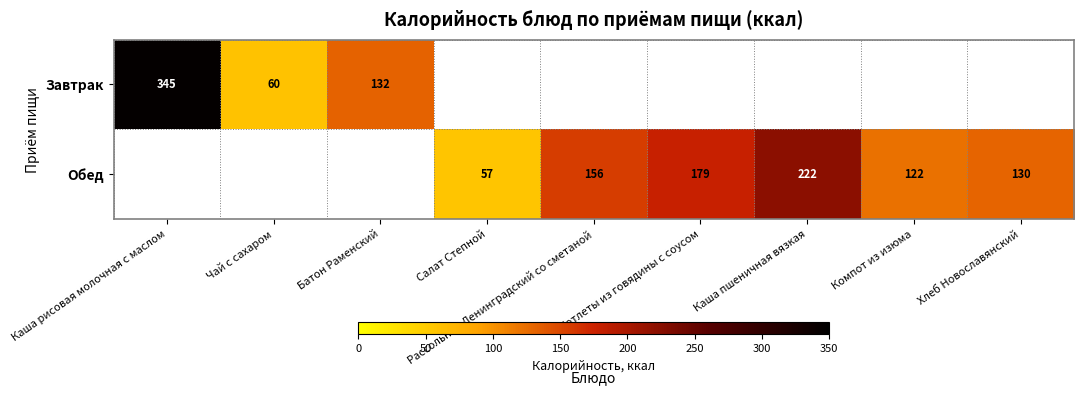

True or false: Обед has a value of 122 at Компот из изюма.

True